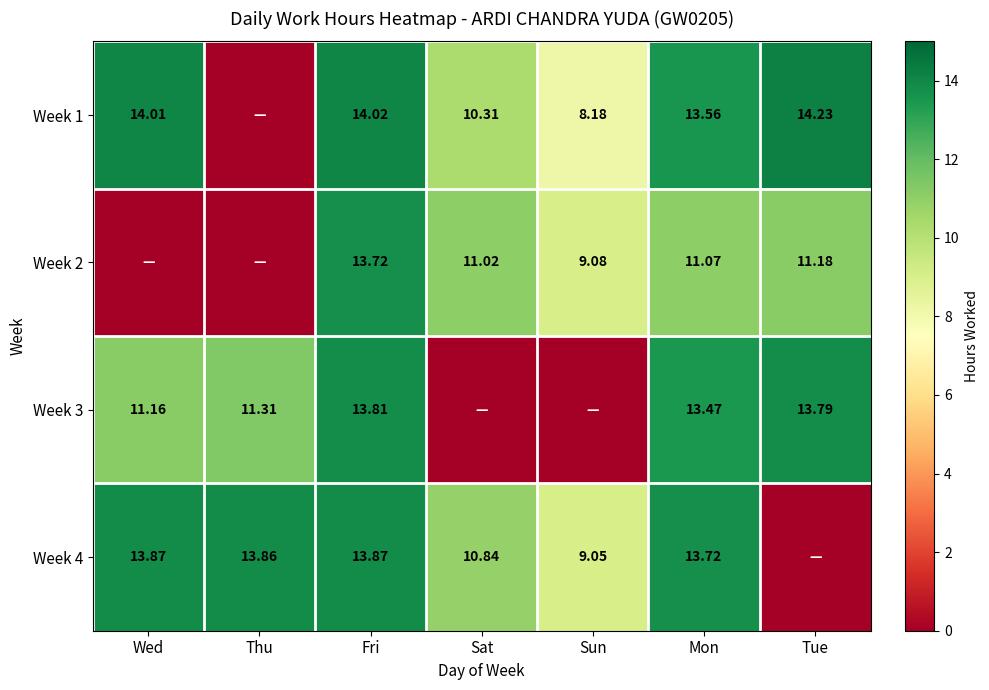

How many series are shown in this chart?

4